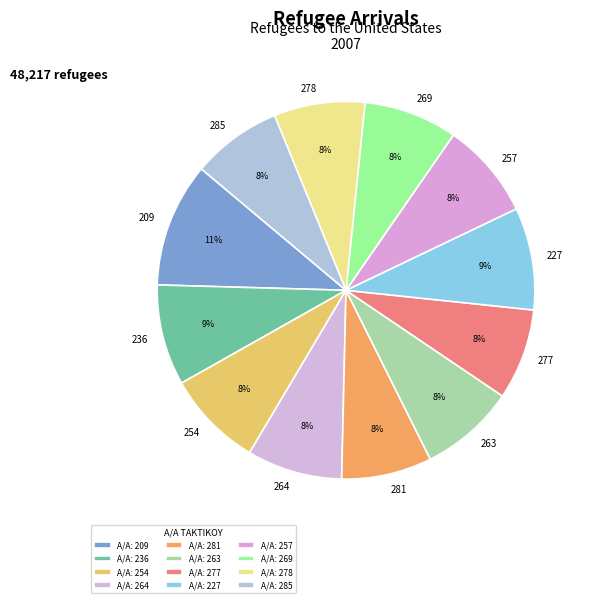

How many segments does this pie chart have?

12